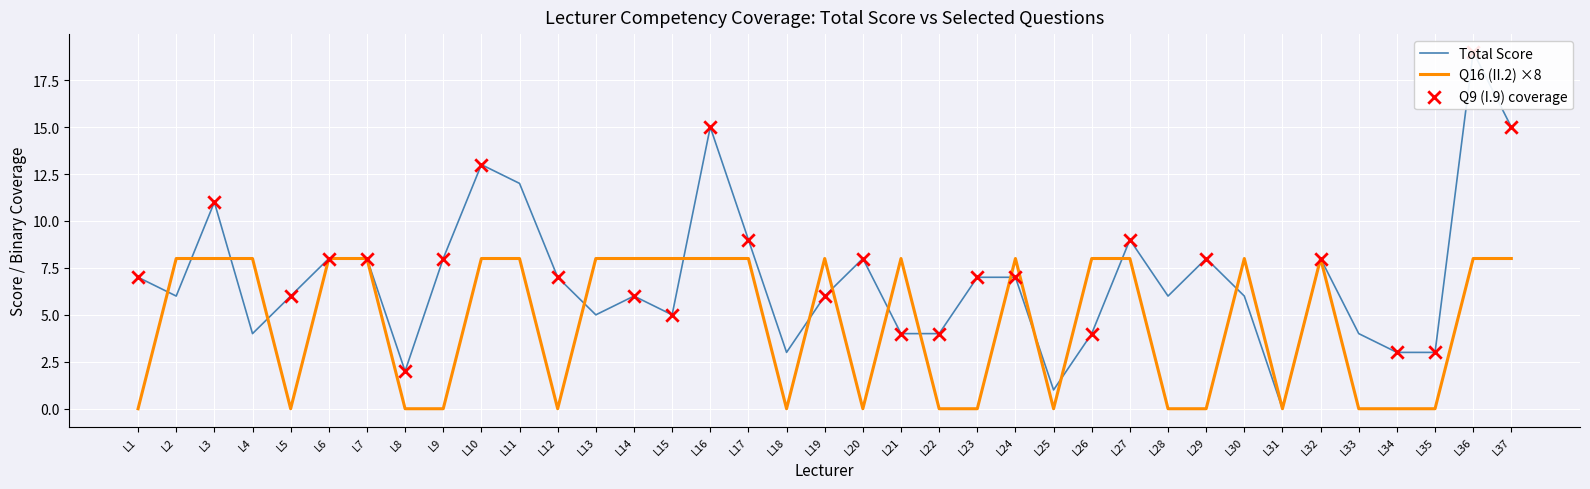

What is the total value across all series at L11?

20